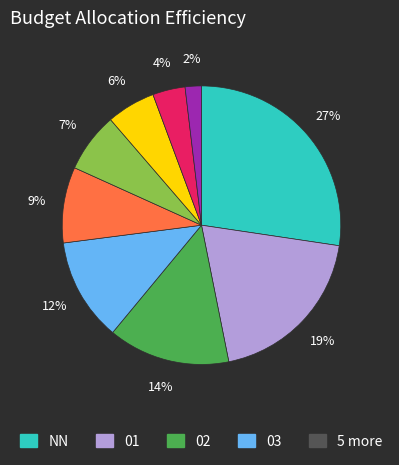

Does any single category account for the majority?

No